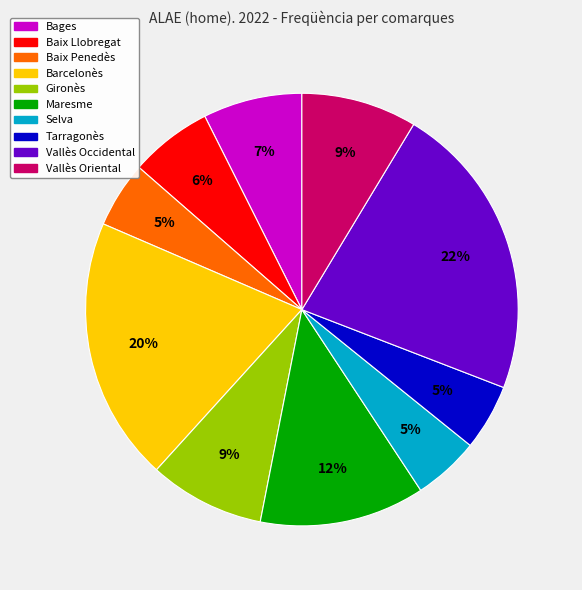

Count the number of slices in the pie.

10